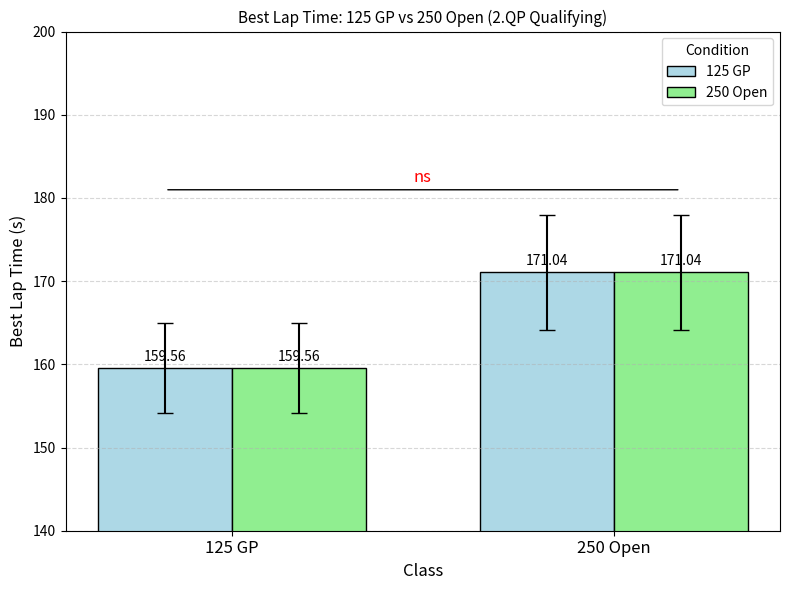

What is the difference between the 250 Open values at 250 Open and 125 GP?

11.5